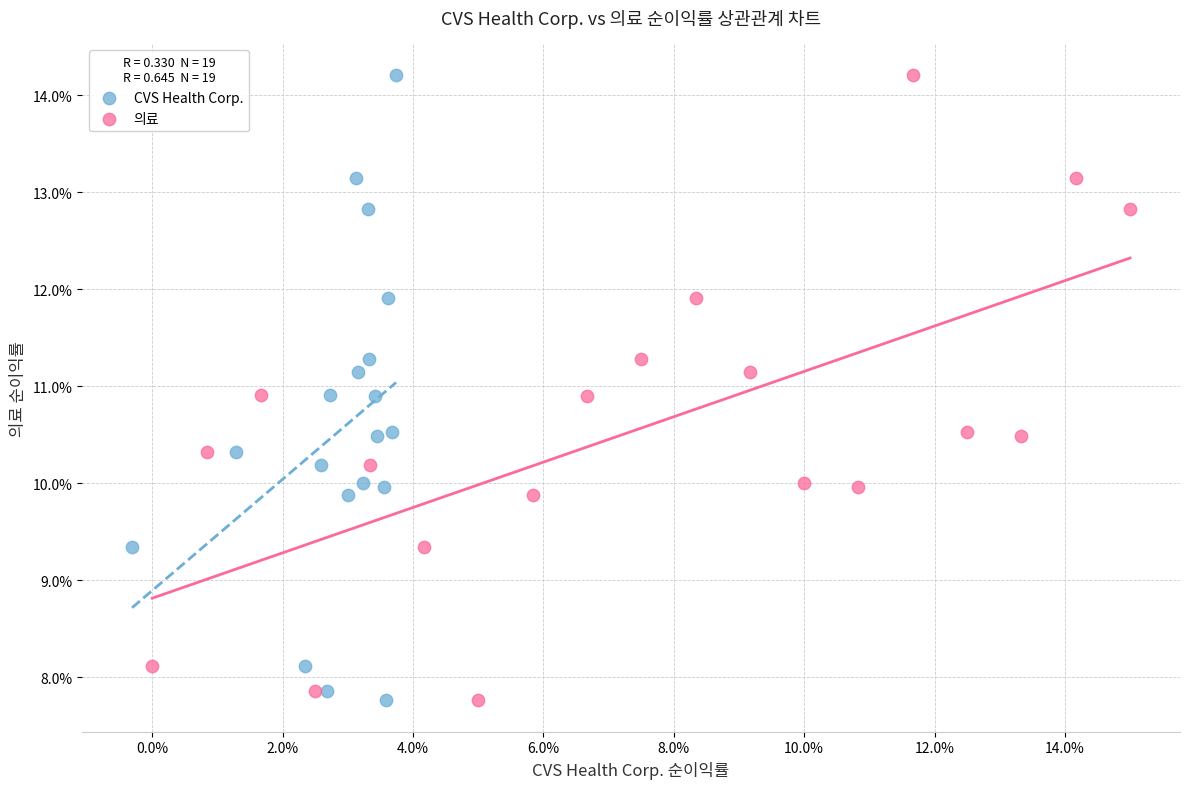

What are all the series names shown in the legend?

CVS Health Corp., 의료